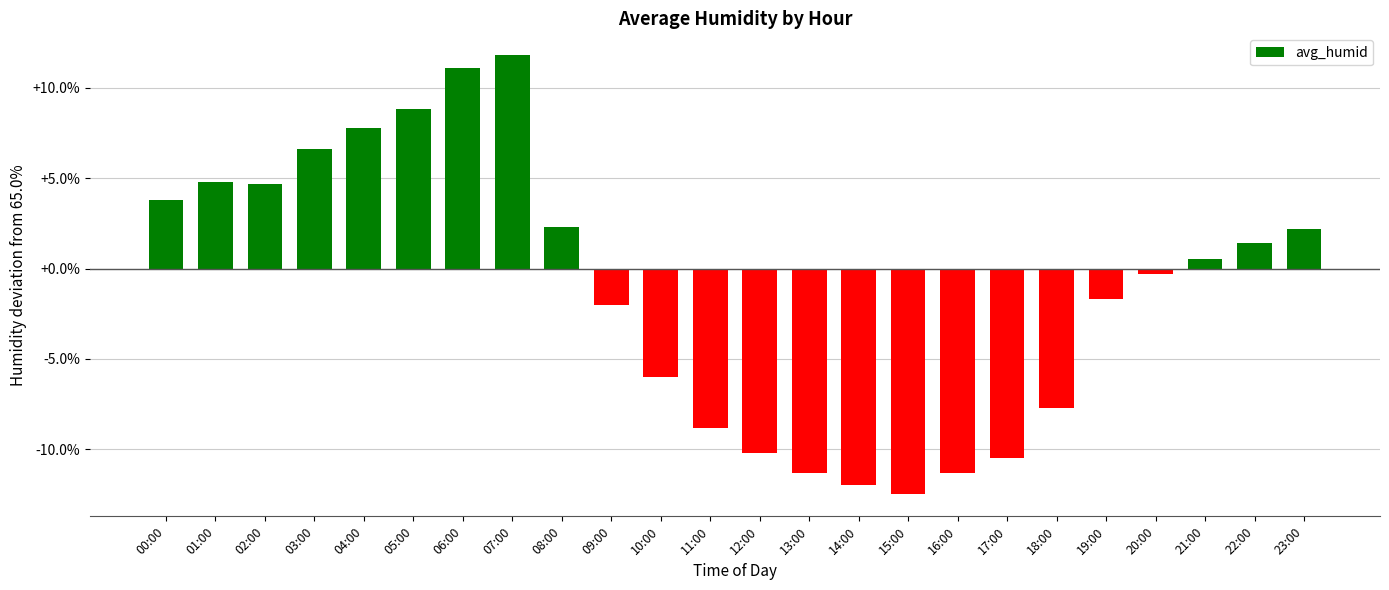

What is the difference between the second highest and second lowest values?

23.1